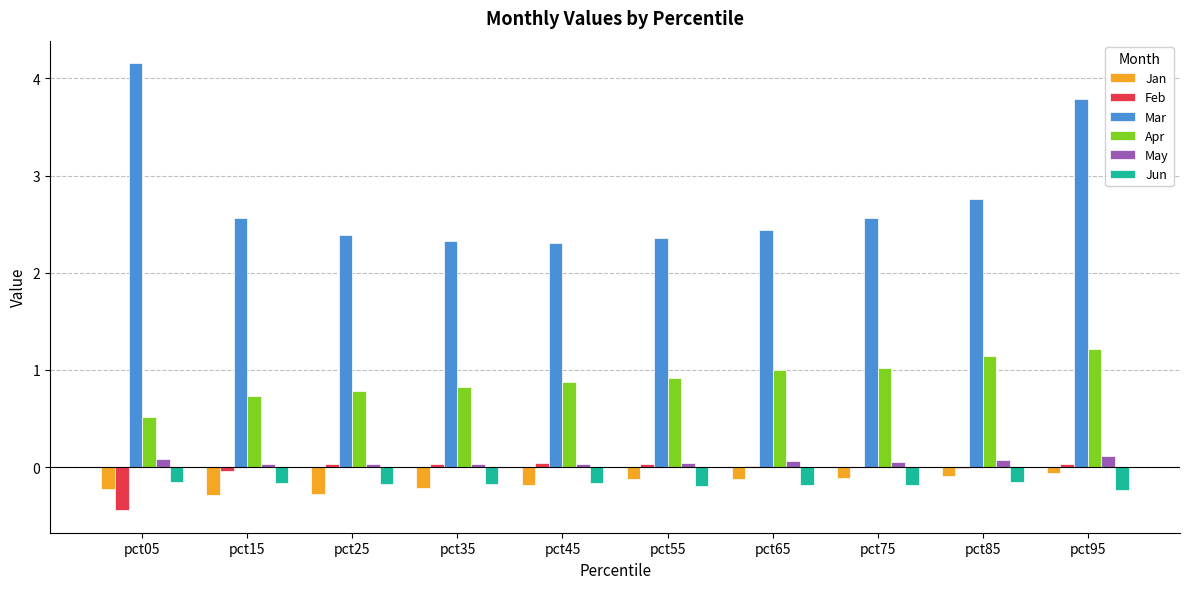

What is the greatest value displayed?

4.2